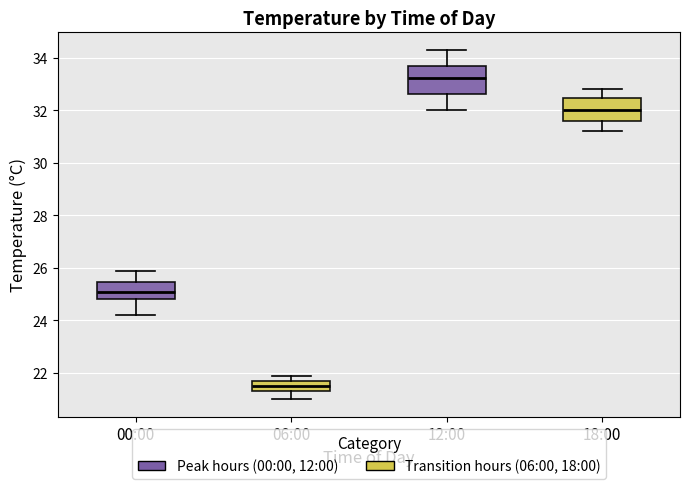

Which box's median line is the highest?

12:00